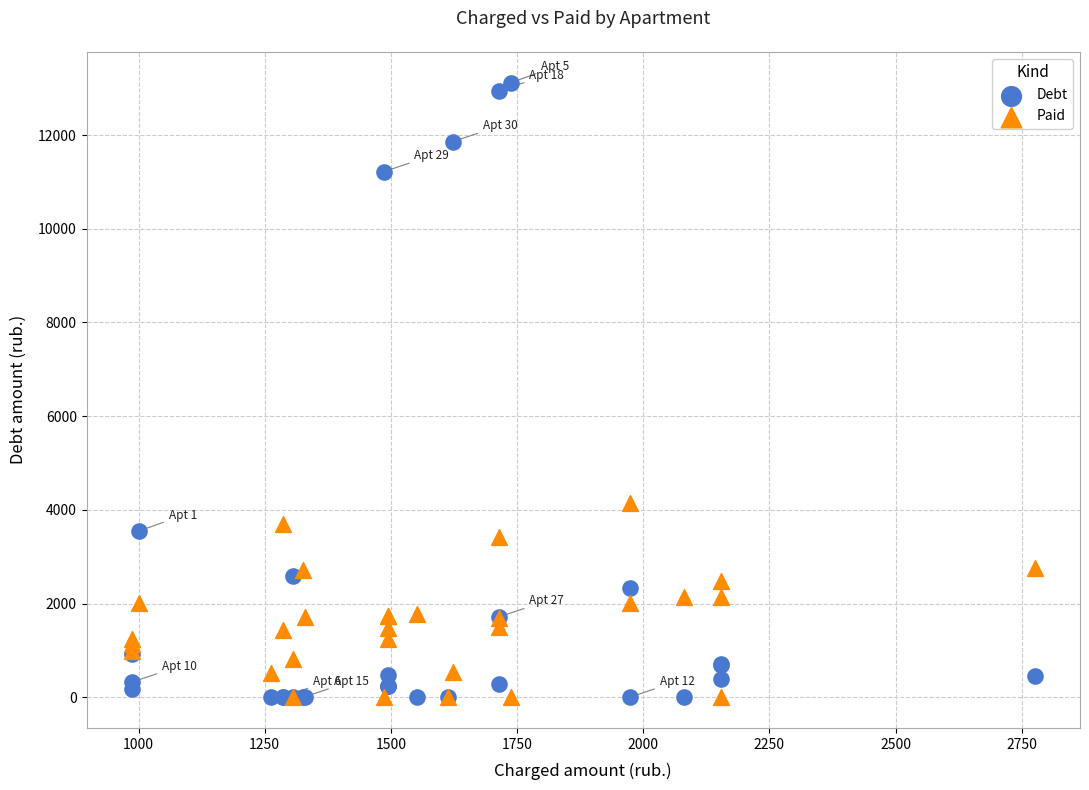

Across all series, what Y value is closest to 6561?

4137.3